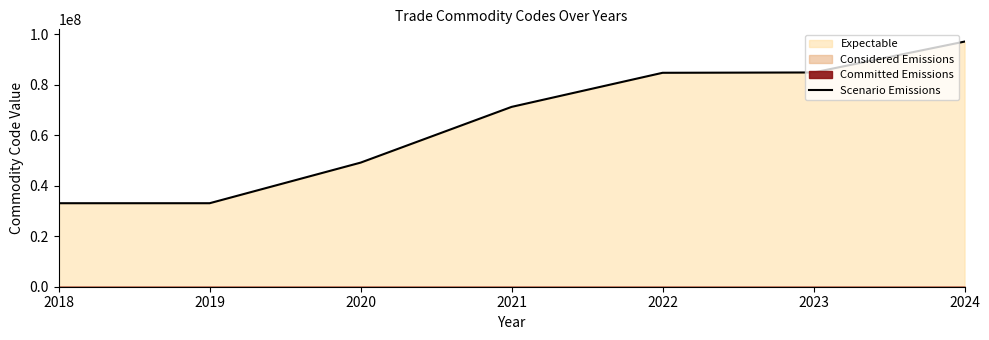

Approximately how many times larger is the value at 2024 compared to 2023?

1.1